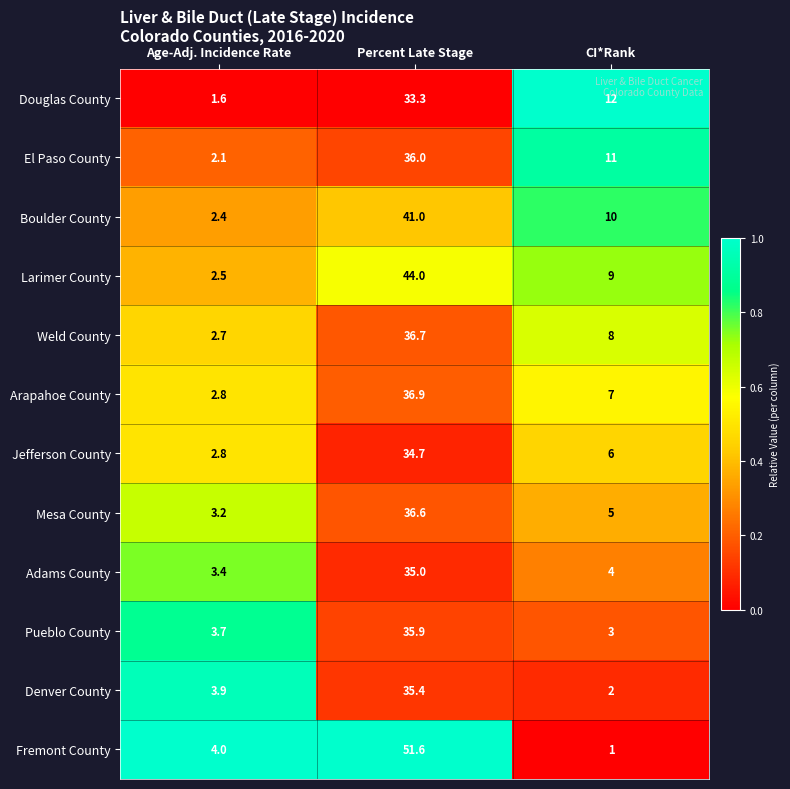

True or false: Adams County has a value of 1.4 at Age-Adj. Incidence Rate.

False